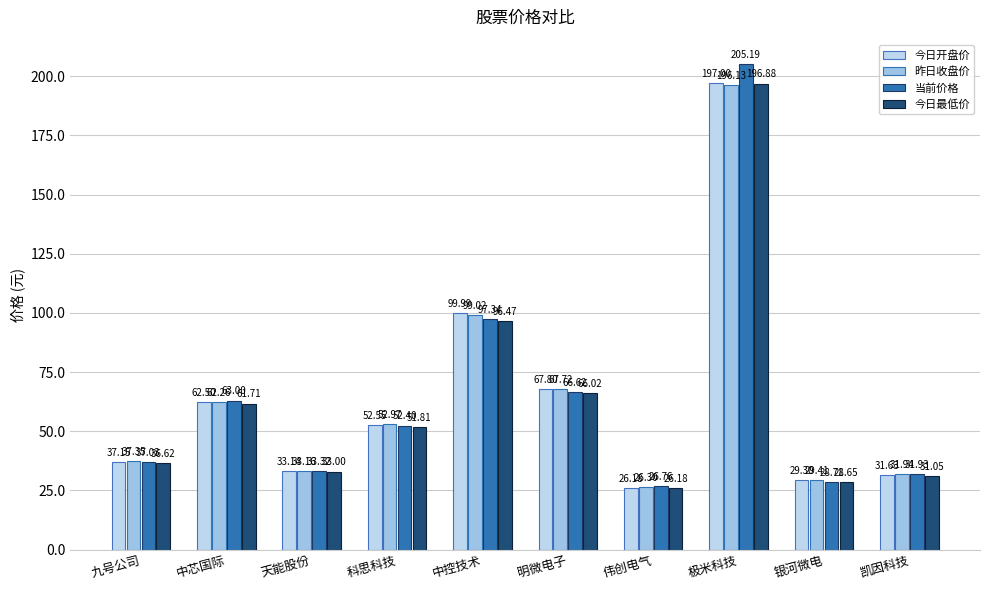

Reading left to right, transcribe all the data shown in this chart.

今日开盘价: 37.1	62.5	33.1	52.5	100.0	67.8	26.2	197.0	29.3	31.6
昨日收盘价: 37.4	62.3	33.2	53.0	99.0	67.7	26.3	196.1	29.4	31.9
当前价格: 37.0	63.0	33.3	52.4	97.3	66.6	26.8	205.2	28.7	31.9
今日最低价: 36.6	61.7	33.0	51.8	96.5	66.0	26.2	196.9	28.6	31.1